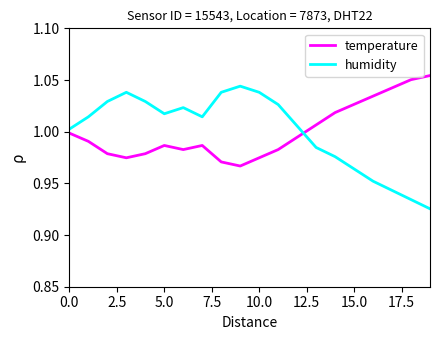

How many interior local valleys does the humidity series have?

2